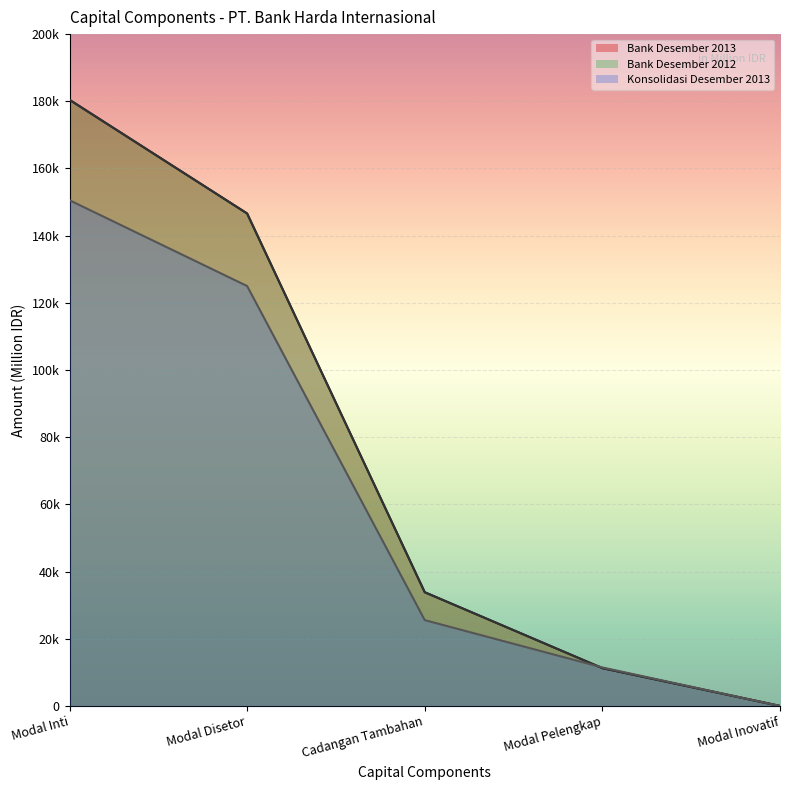

What is the total value across all series at Modal Disetor?

418200